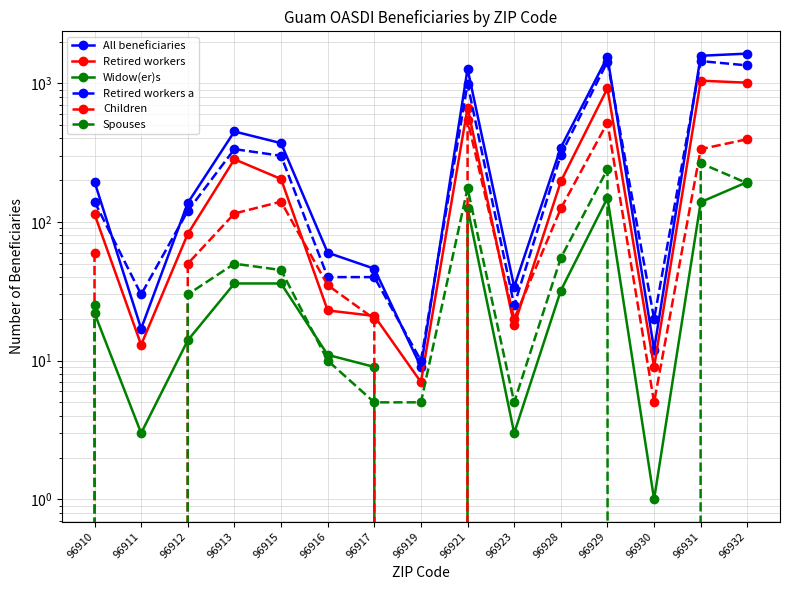

What is the difference between the maximum and minimum values in the All beneficiaries series?

1627